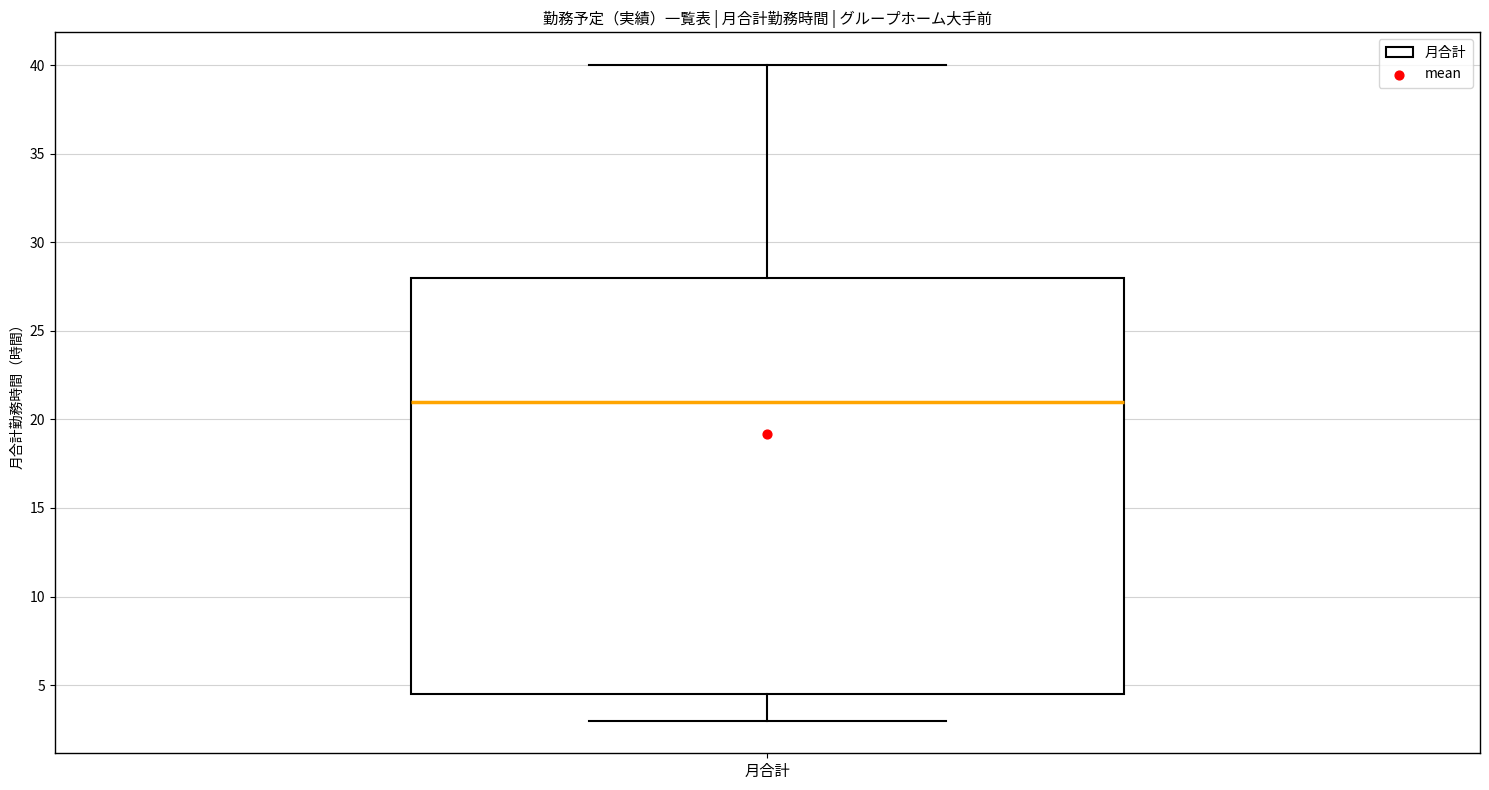

Read this box plot against the y-axis: the position of the median line, the range covered by the box, and the ends of both whiskers. The values are not printed on the chart, so give them approximately, as read against the axis.

median 21.0, box 4.5 to 28.0, whiskers 3.0 to 40.0